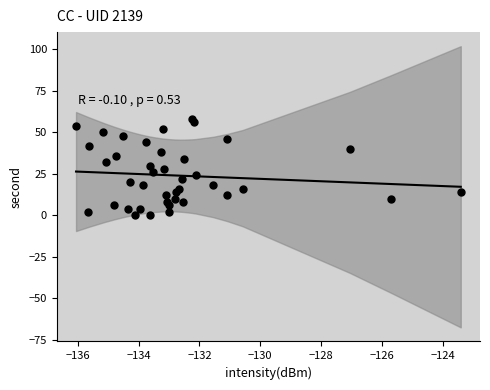

What is the range of Y values (max minus min)?

58